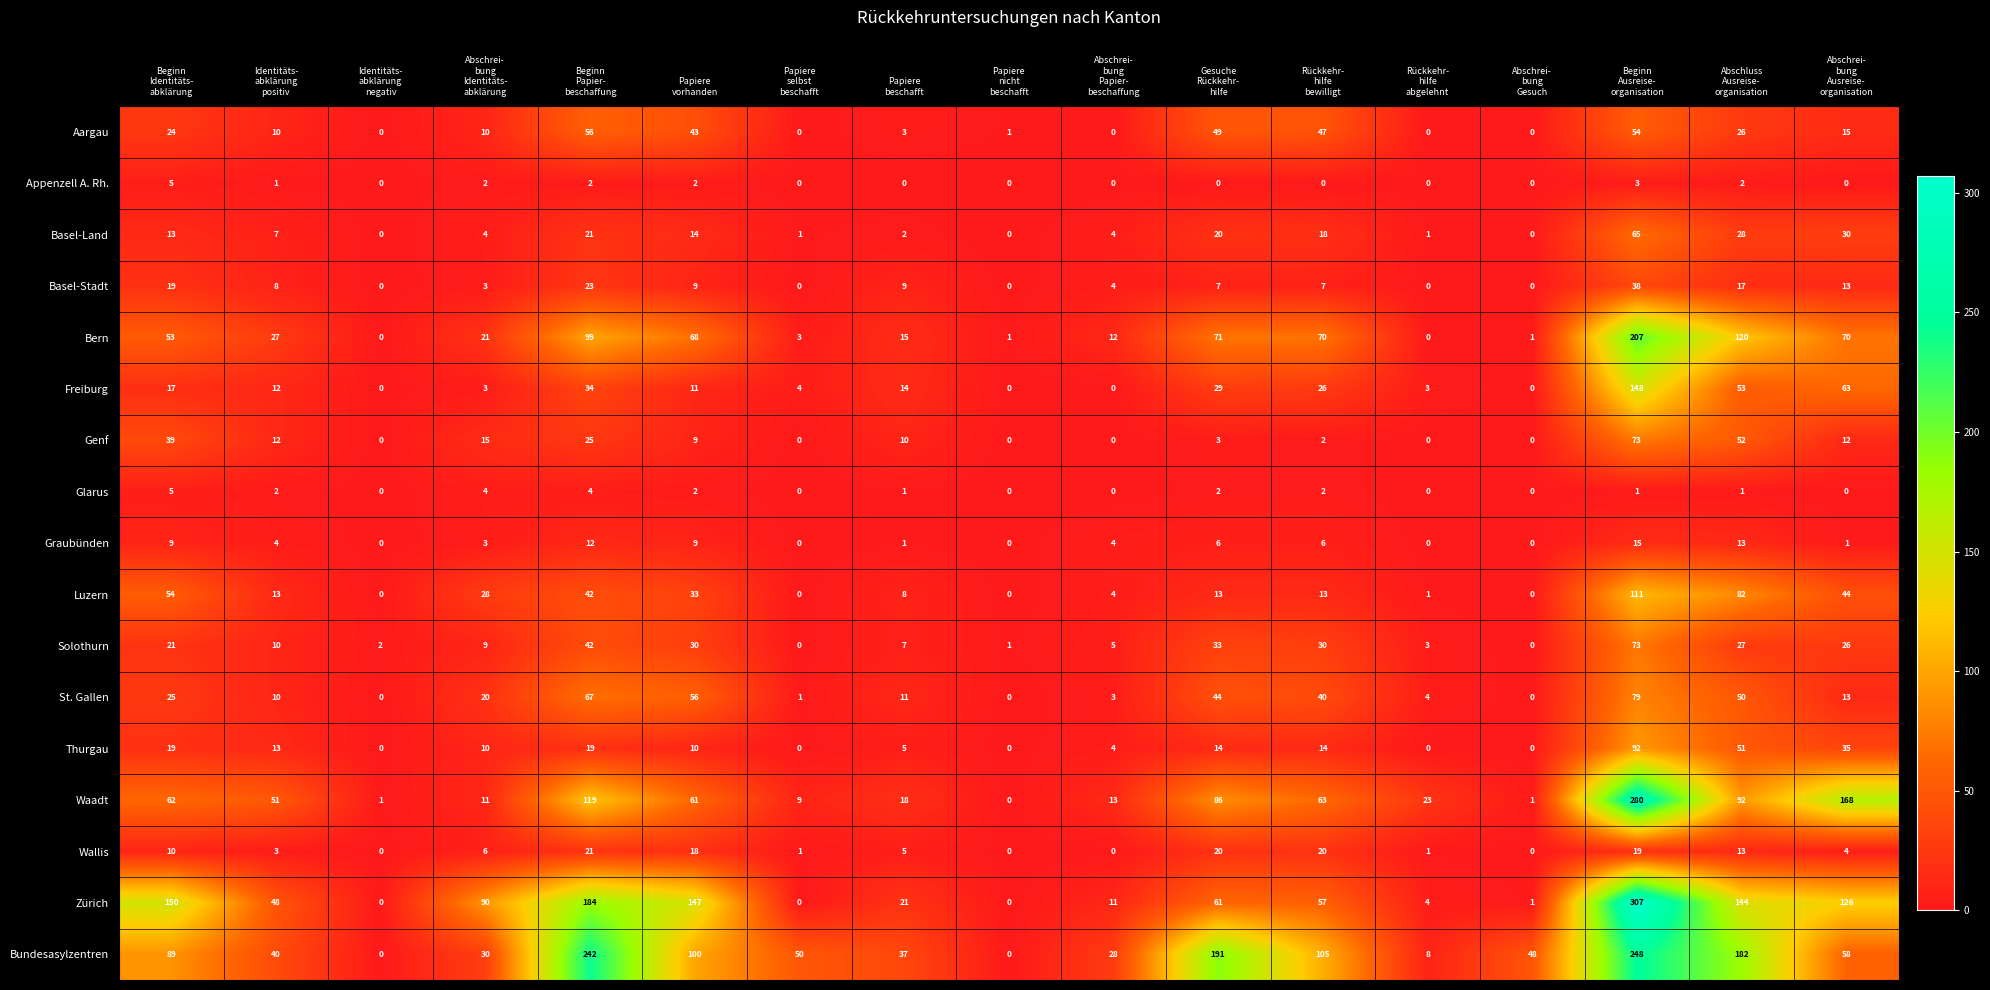

What is the spread (max minus min) of values at Beginn
Identitäts-
abklärung?

145